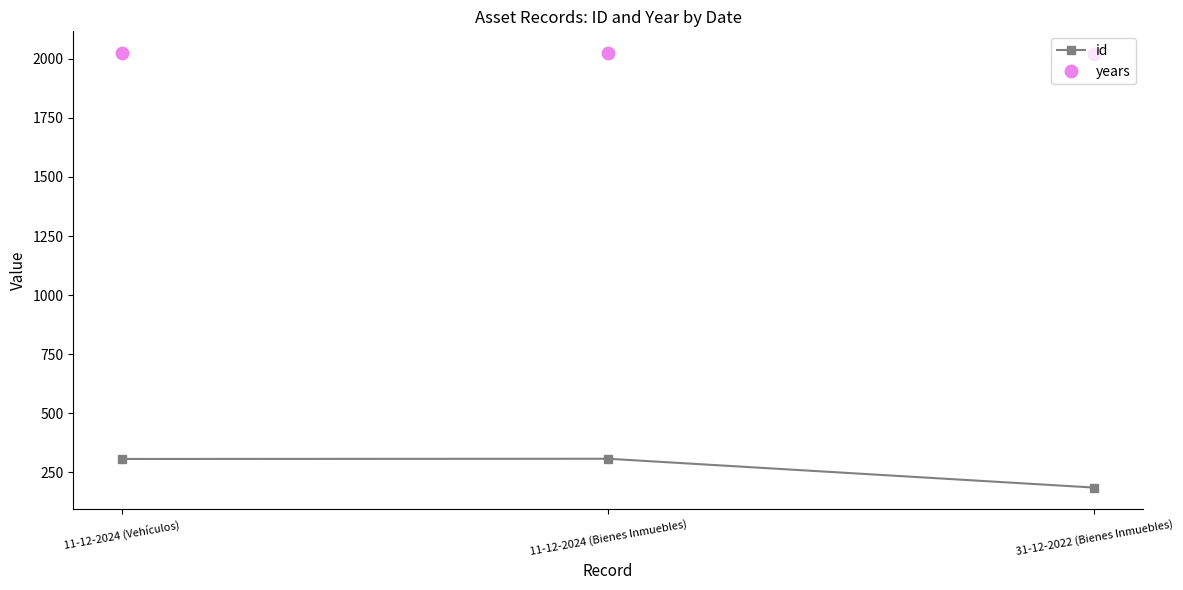

What are all the series names shown in the legend?

id, years